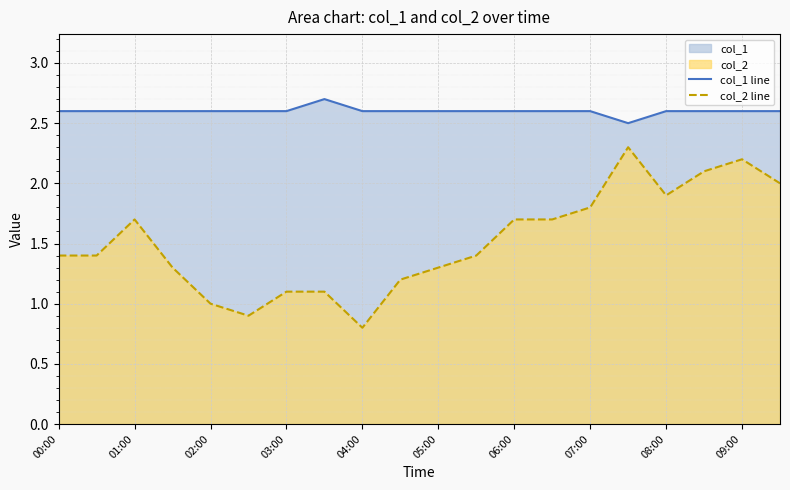

What is the difference between the maximum and minimum values in the col_2 line series?

1.5